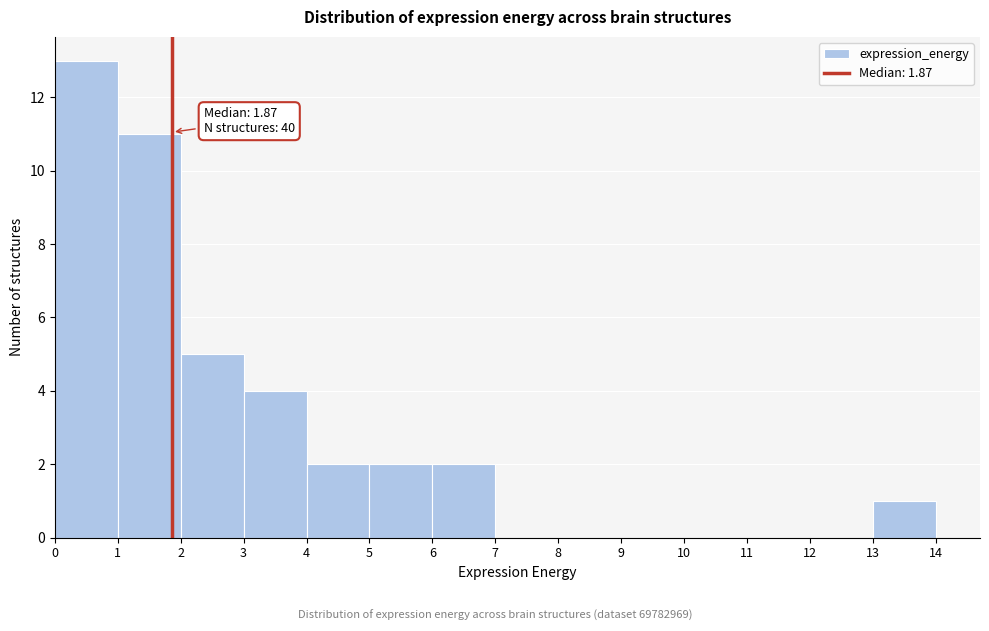

Which range on the x-axis has the tallest bar?

0 to 1